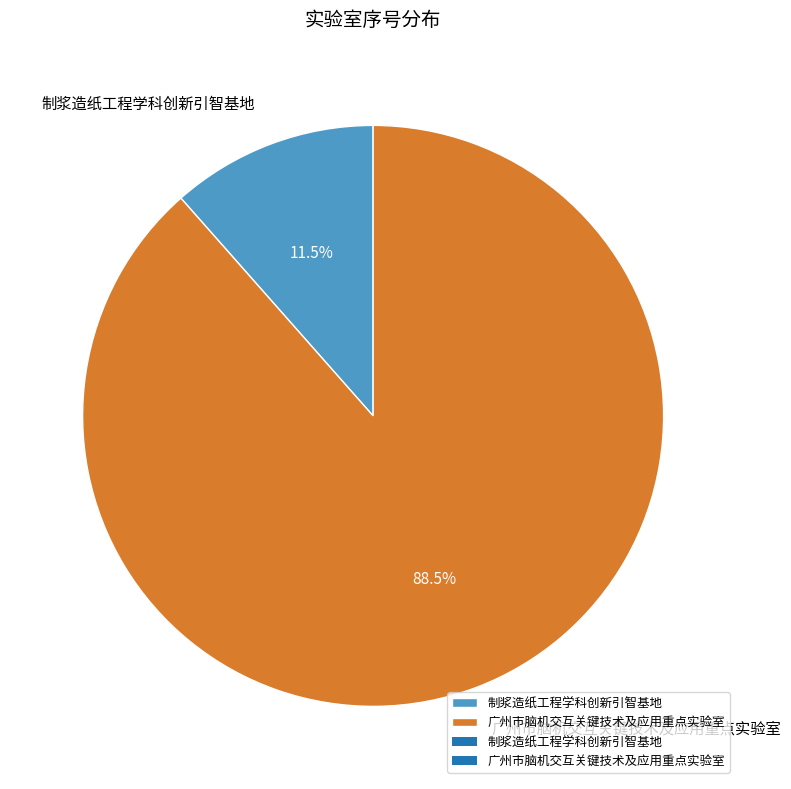

Do 广州市脑机交互关键技术及应用重点实验室 and 制浆造纸工程学科创新引智基地 together represent more than half of the pie?

Yes